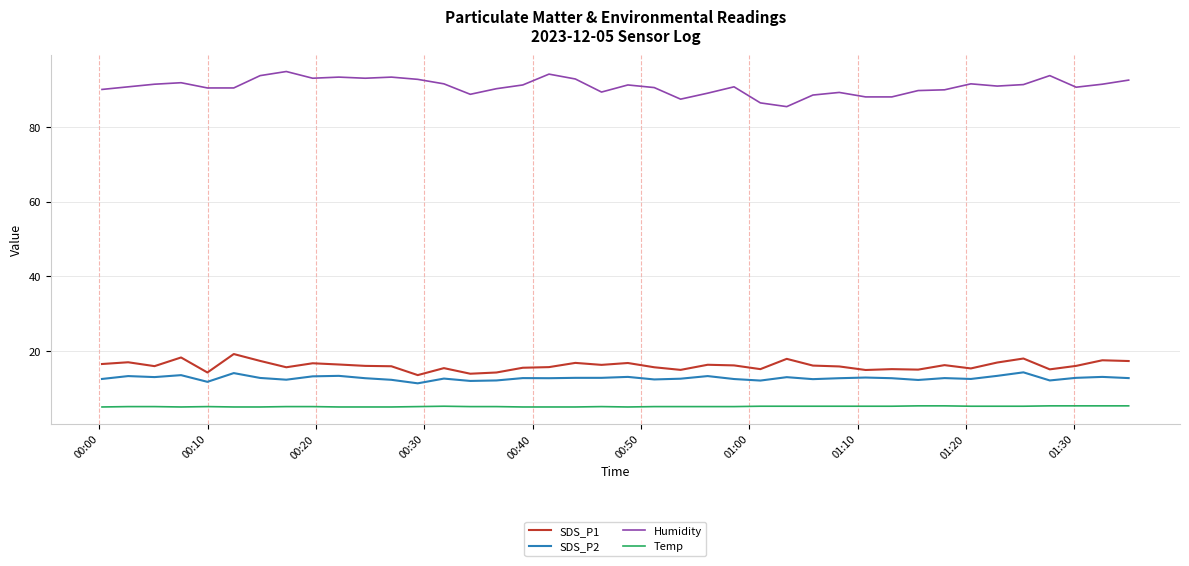

What is the maximum value for Temp?

5.3